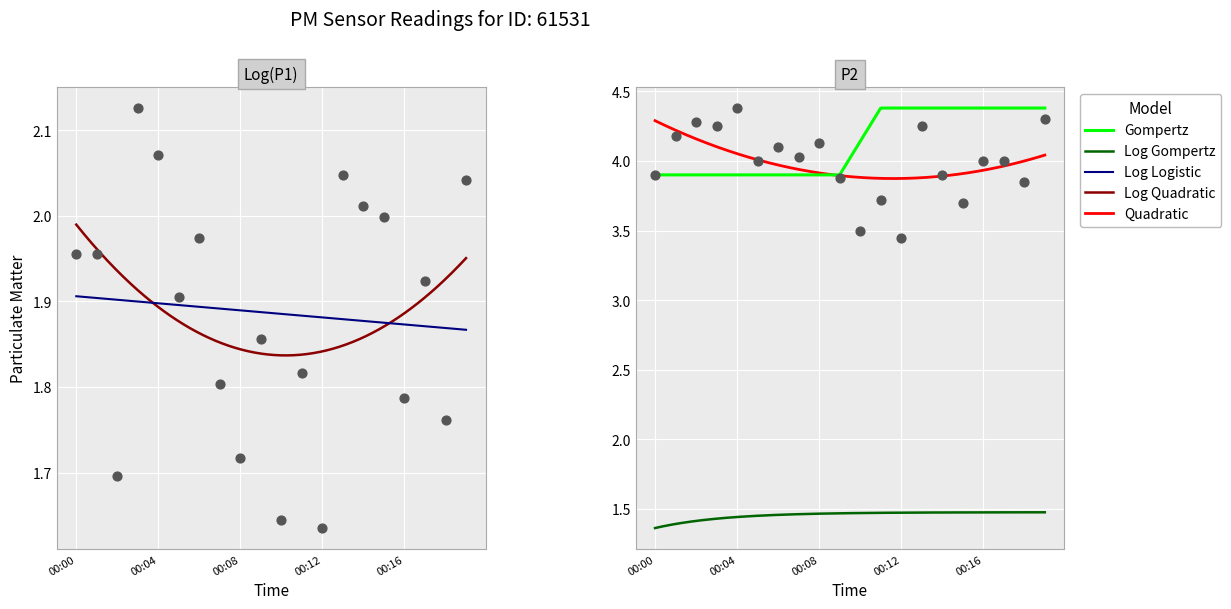

Which series reaches the maximum Y coordinate?

P2